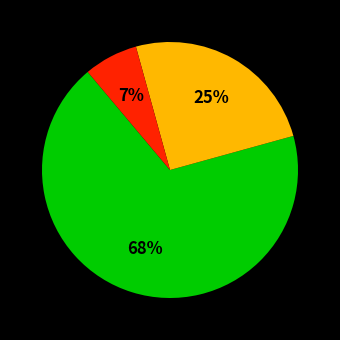

To the nearest percent, what is the difference between the largest and smallest slice percentages?

61%